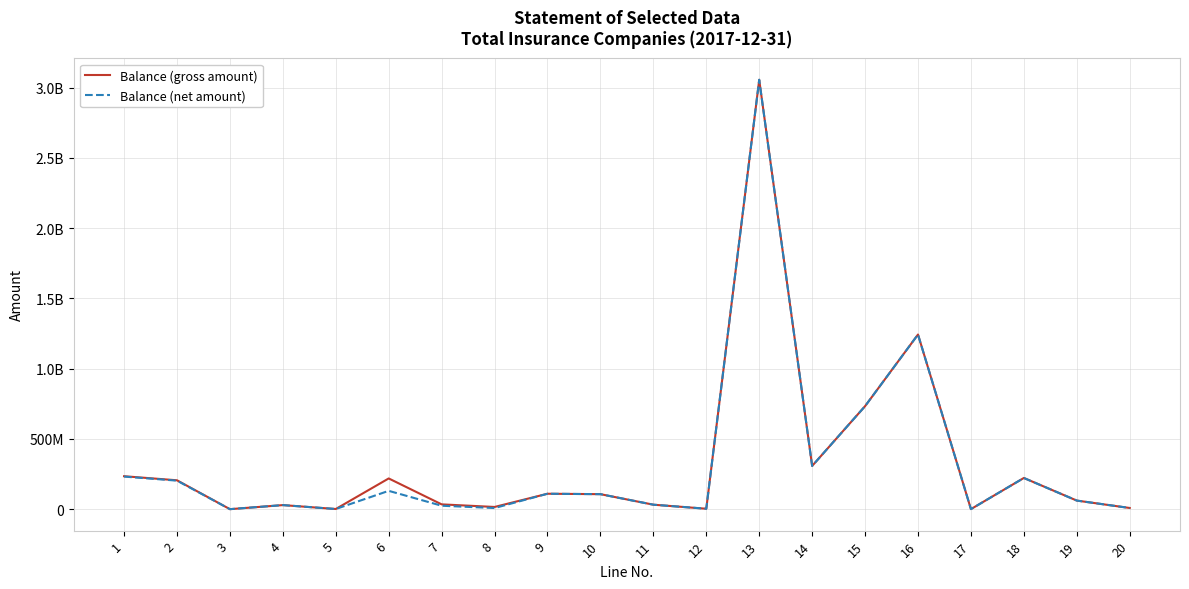

Which has a higher value, 16 or 17?

16